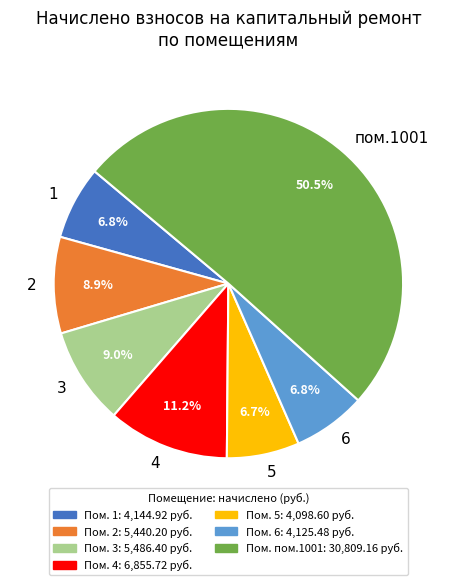

To the nearest percent, what percentage of the pie is 3?

9%